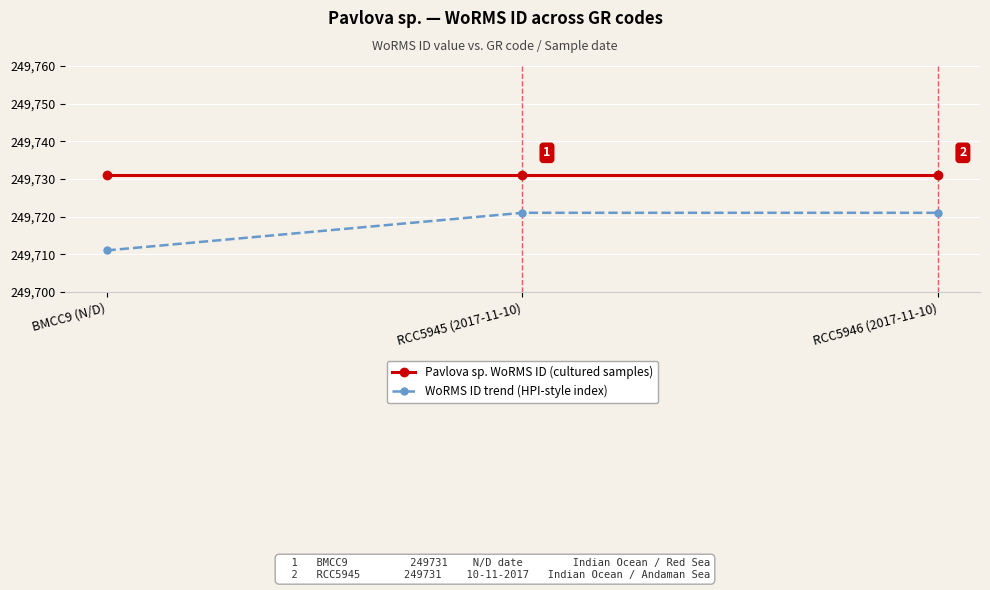

List the series in order of their peak value, highest first.

Pavlova sp. WoRMS ID (cultured samples), WoRMS ID trend (HPI-style index)